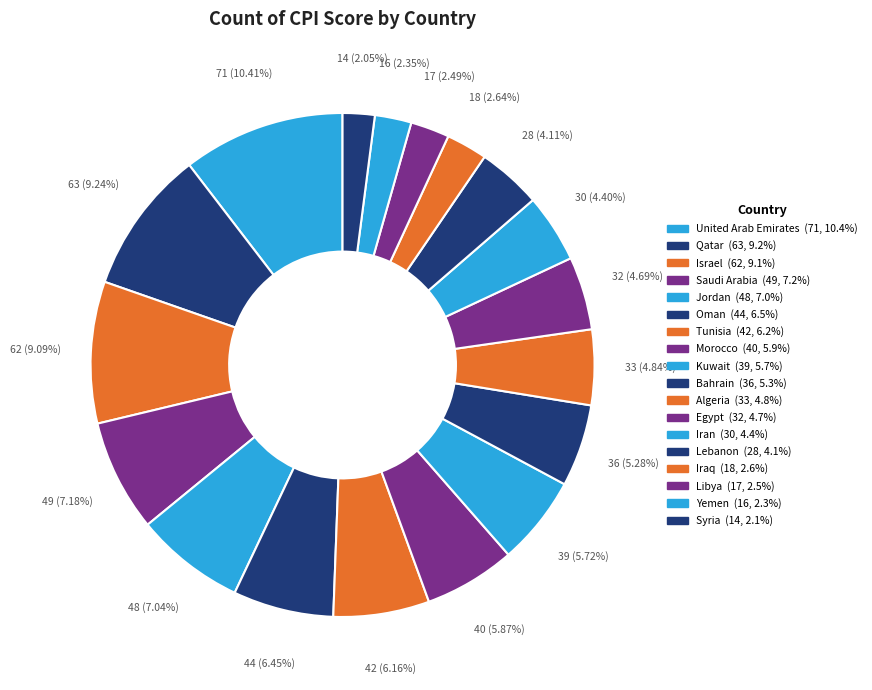

To the nearest percent, what percentage of the pie is Jordan?

7%